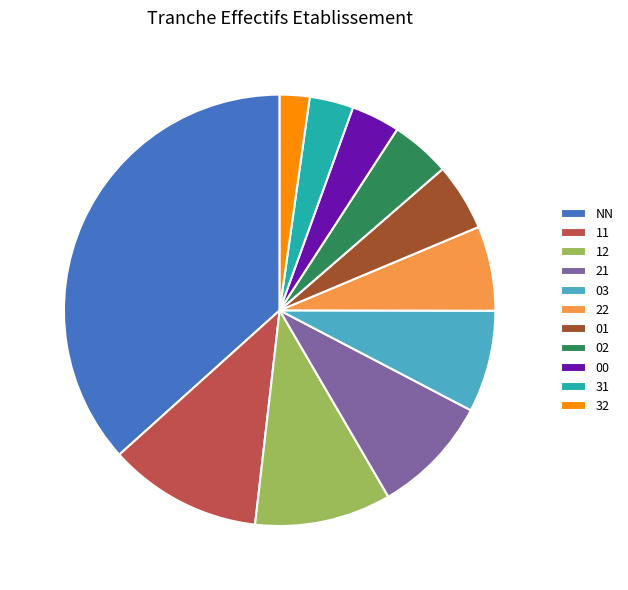

Is it true that 31 is 15% of the pie?

False